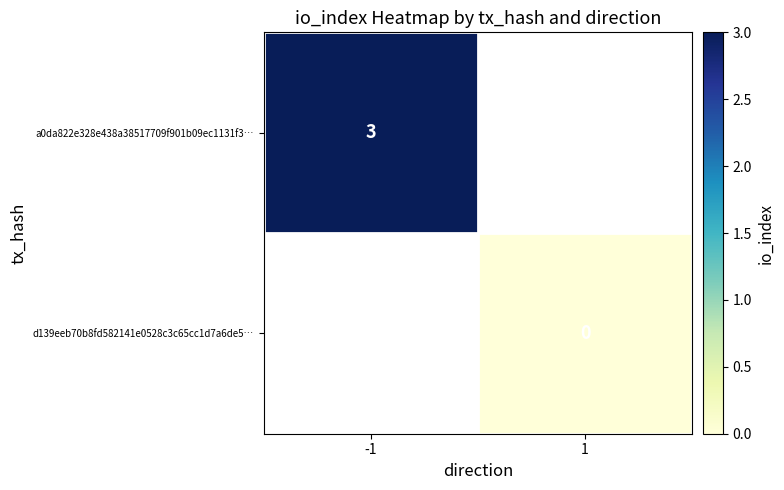

At which label does d139eeb70b8fd582141e0528c3c65cc1d7a6de5… reach its peak?

-1